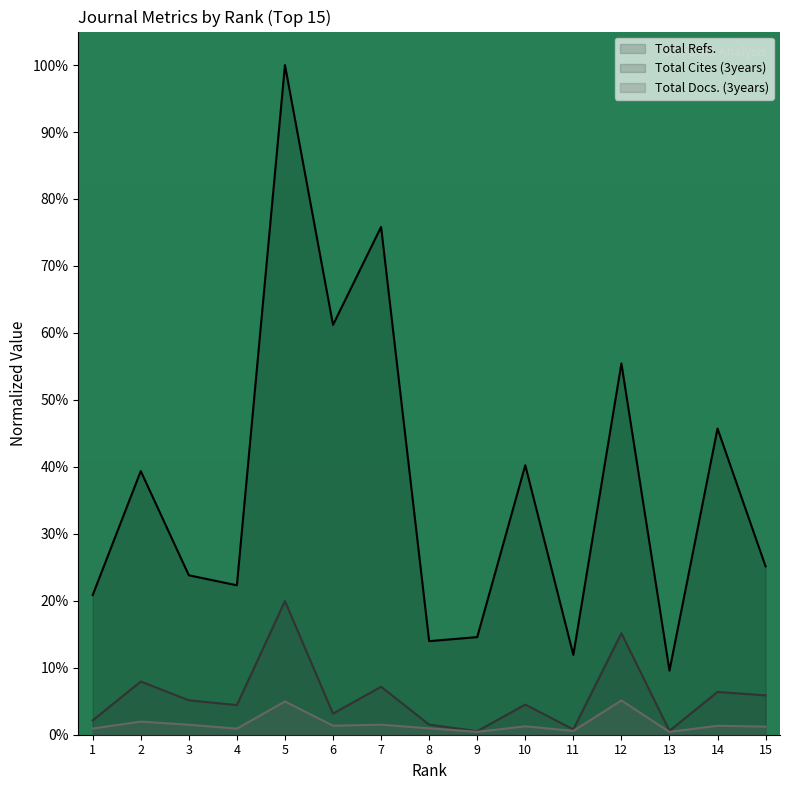

What is the maximum value shown in the chart?

100.0